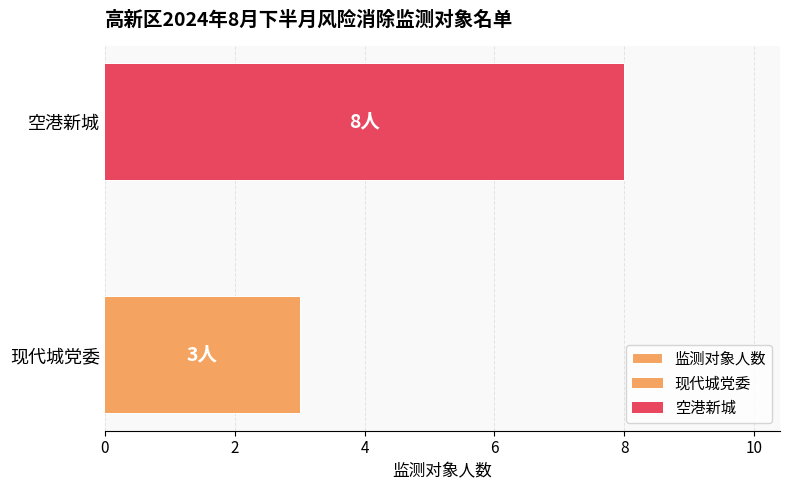

What is the value of the 2nd bar from the left?

8